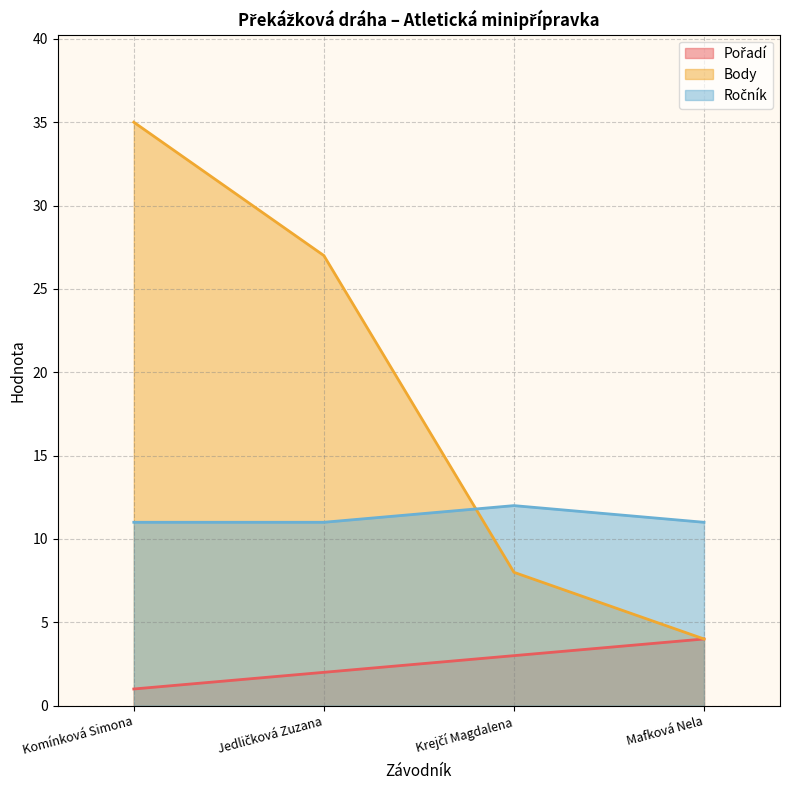

Rank the series by their average value, from lowest to highest.

Pořadí, Ročník, Body